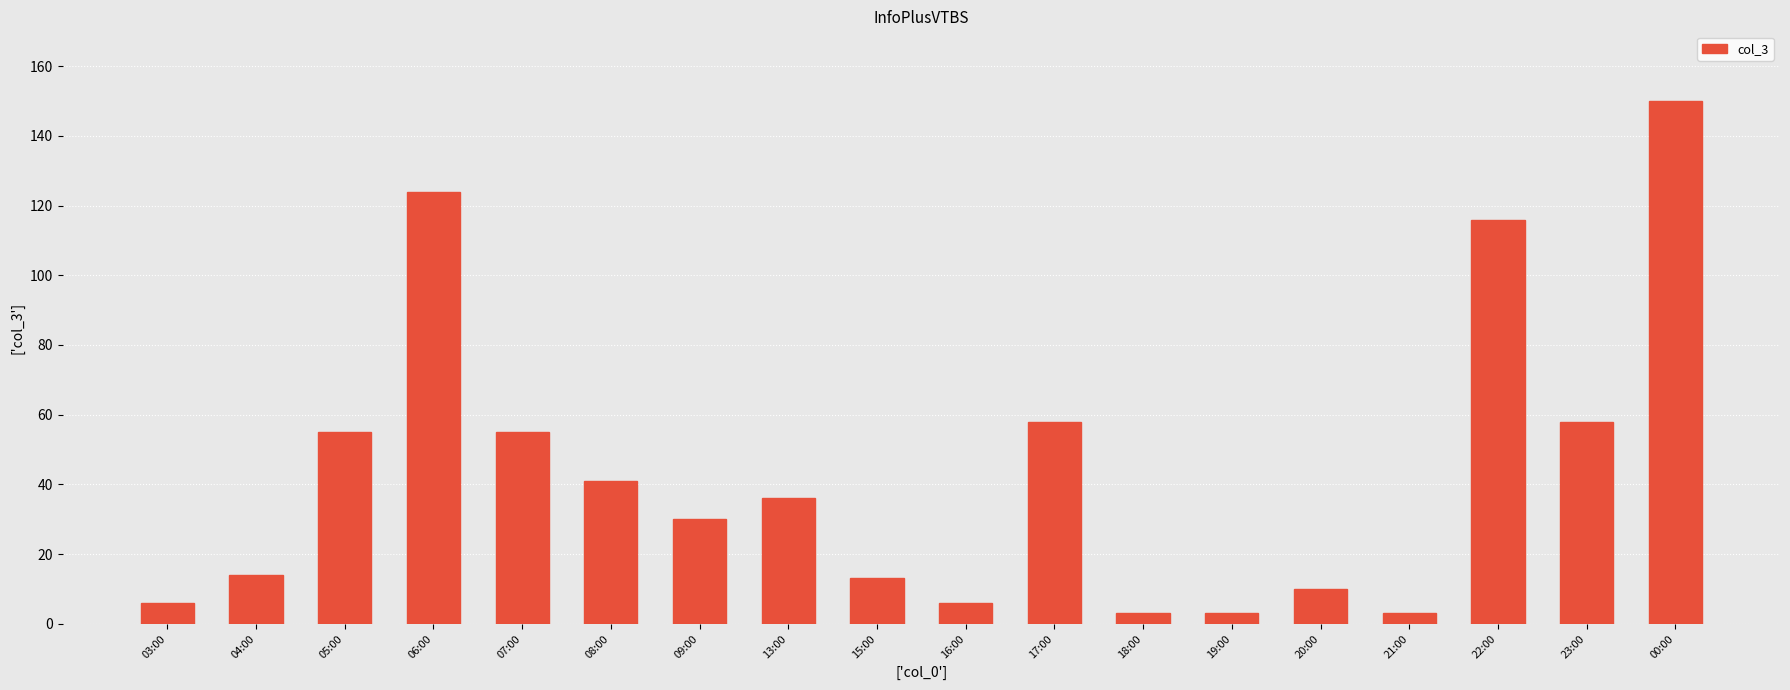

Count the number of categories in the chart.

18